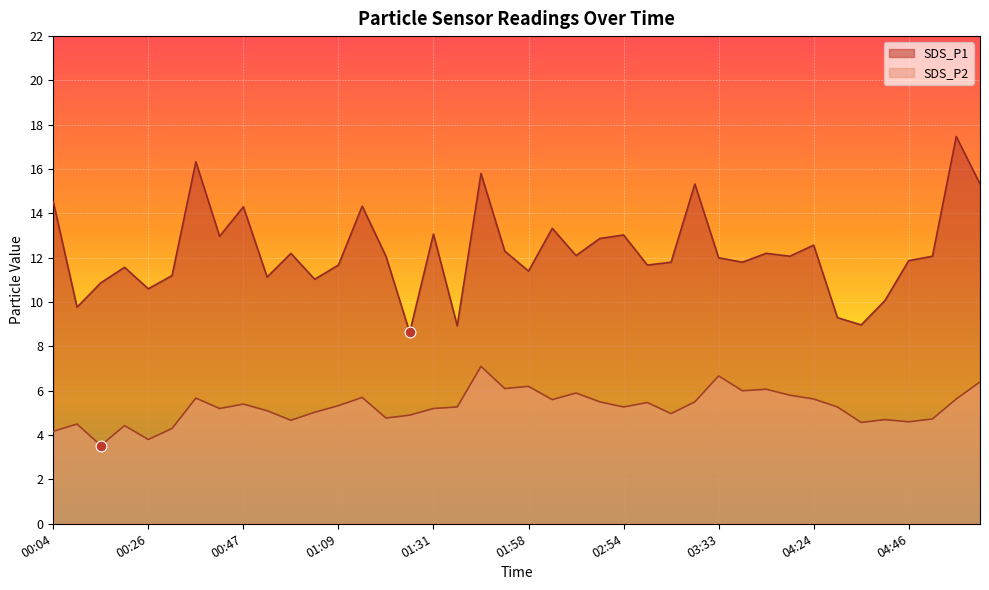

Which series has the widest spread of Y values?

SDS_P1